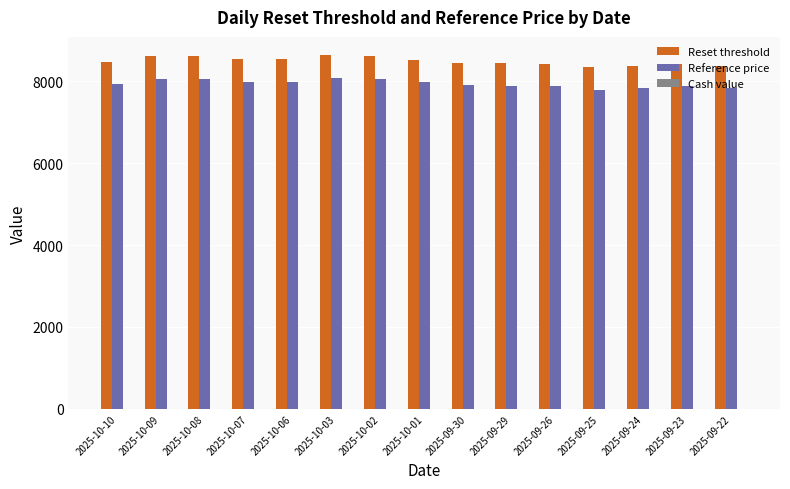

Which series has the largest total across all categories?

Reset threshold